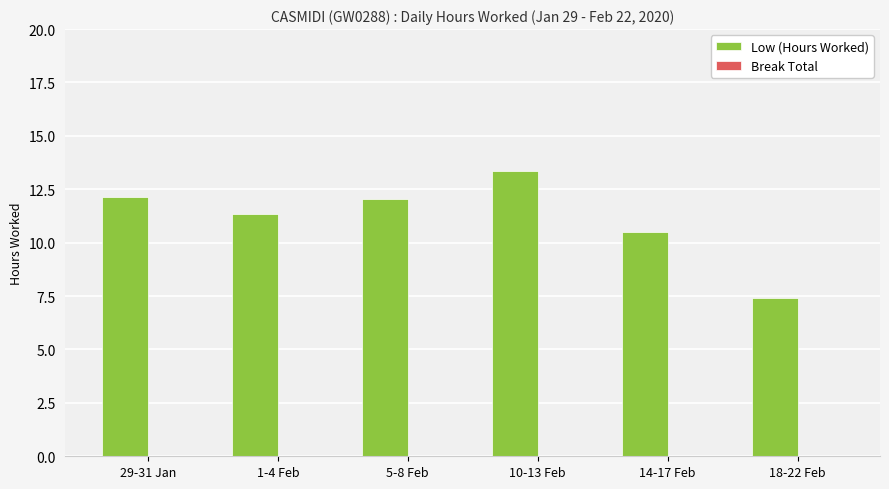

Which has a higher value, 29-31 Jan or 18-22 Feb?

29-31 Jan